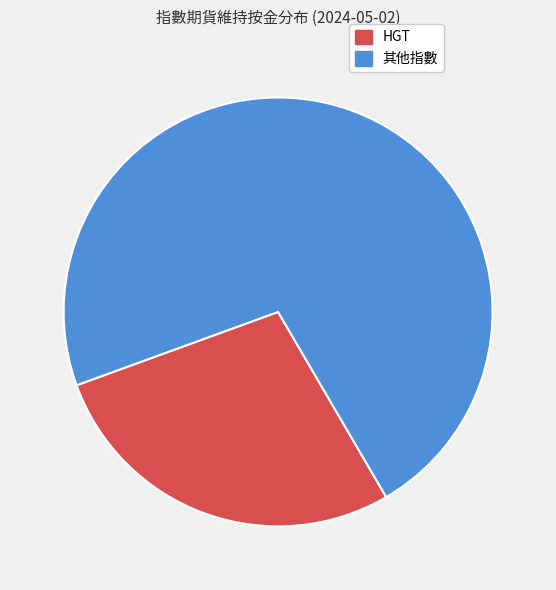

Does any single category account for the majority?

Yes